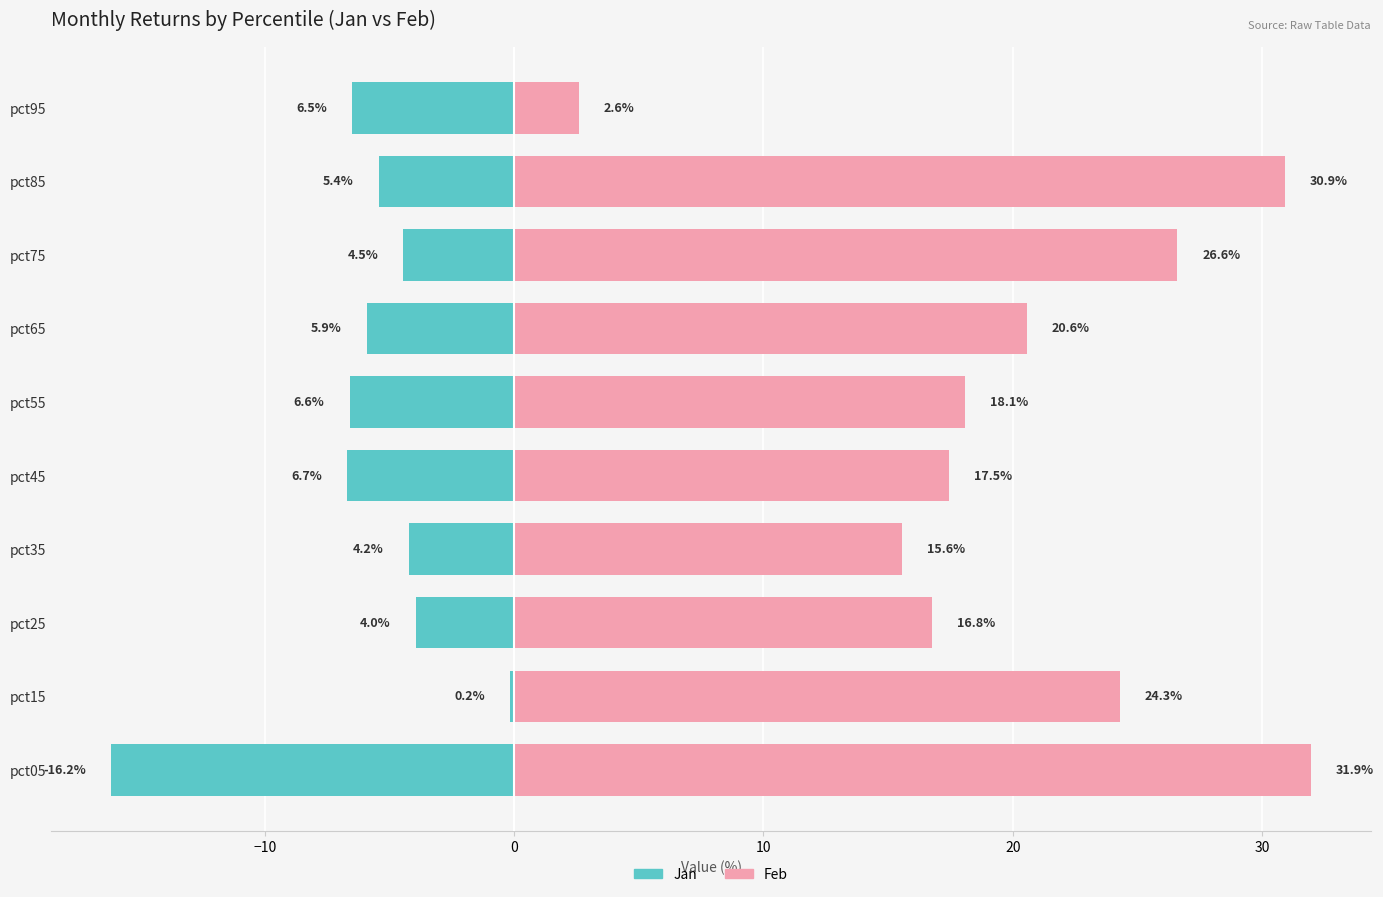

List the series in order of their overall mean, highest first.

Feb, Jan